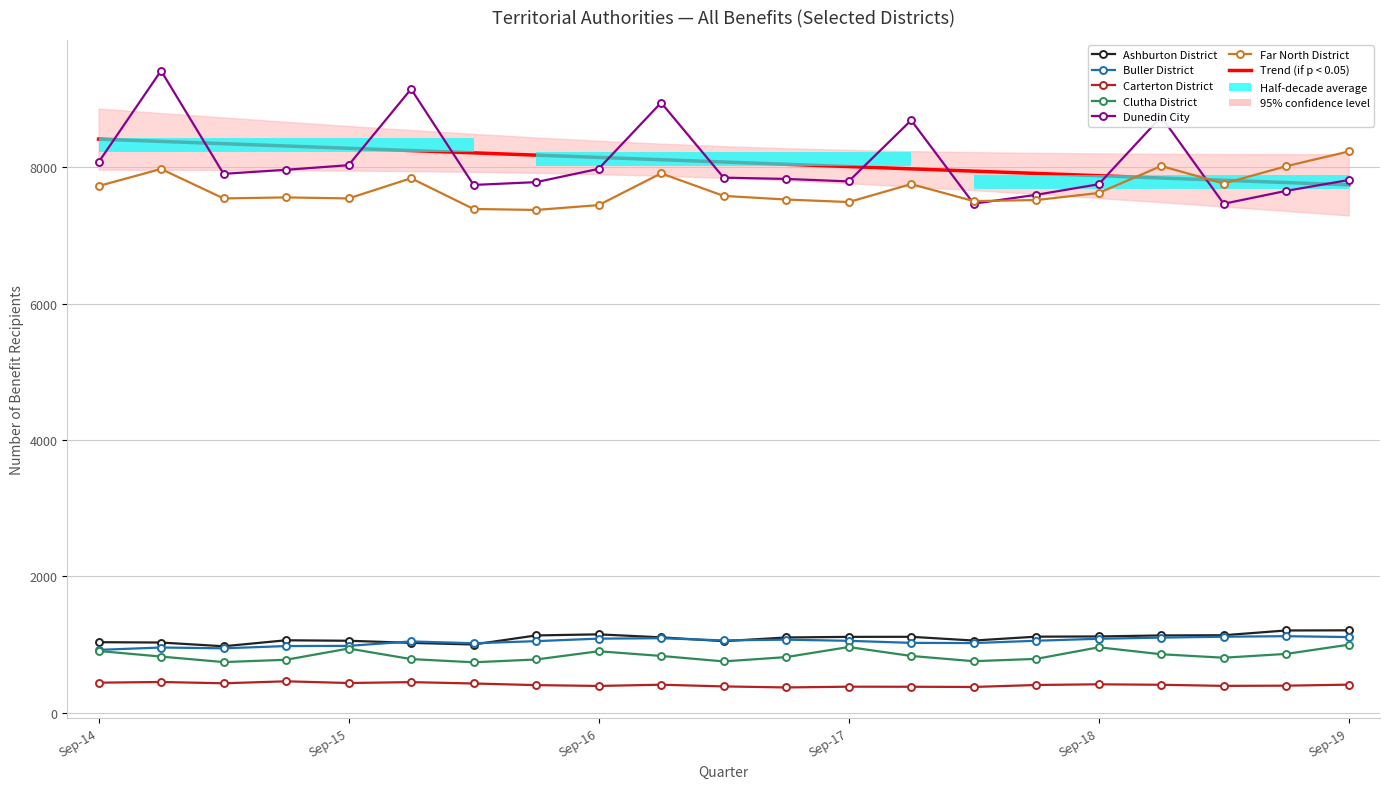

The Clutha District series shows 1176 at Mar-17. True or false?

False